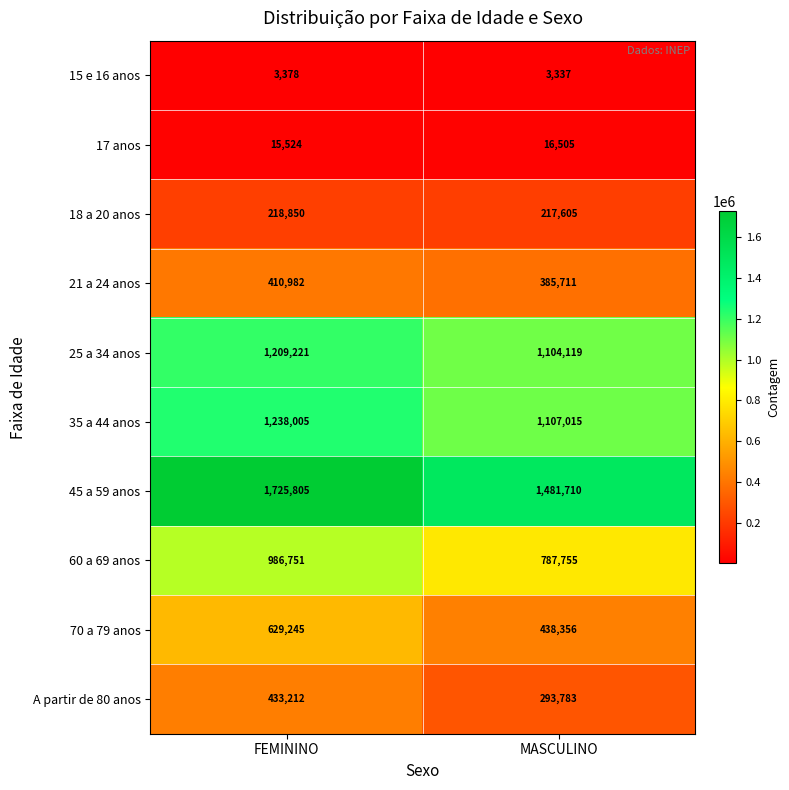

The value of 25 a 34 anos at MASCULINO is 1104119. True or false?

True